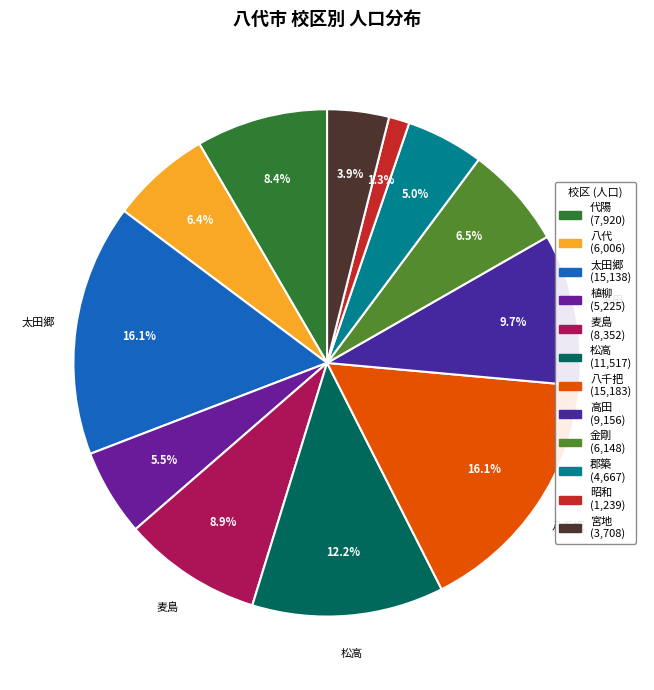

Is there a majority slice in this chart?

No